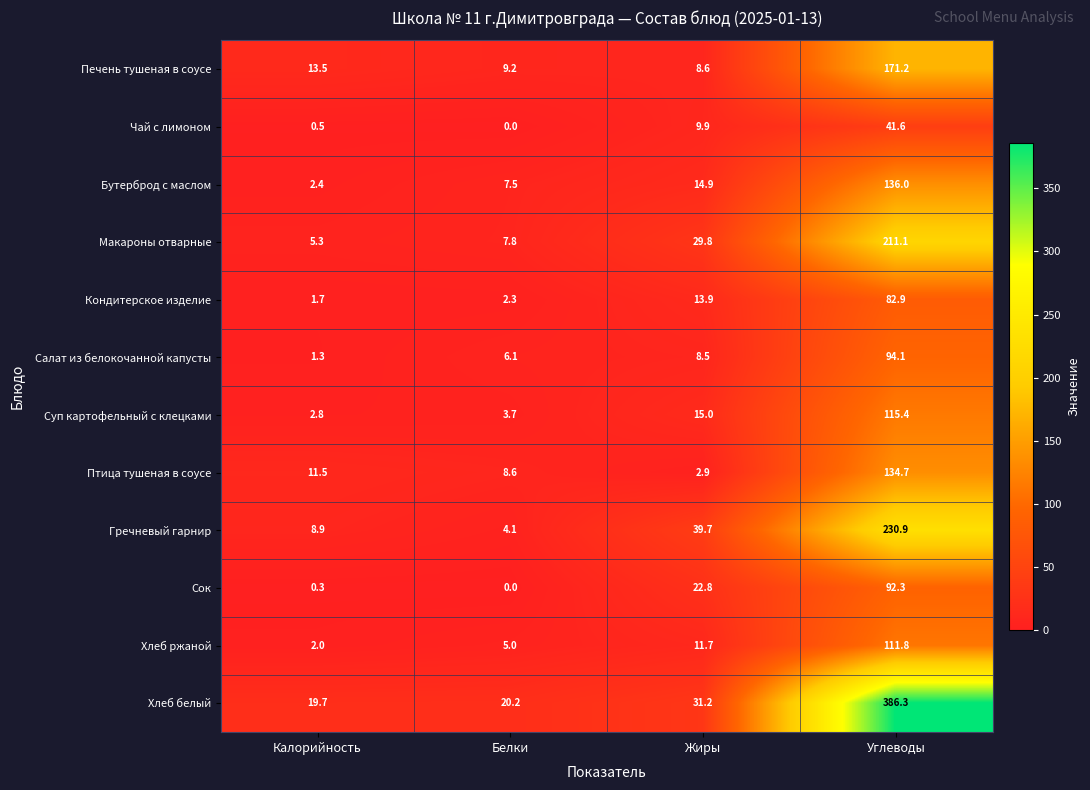

How many data points in Гречневый гарнир are less than 39?

2